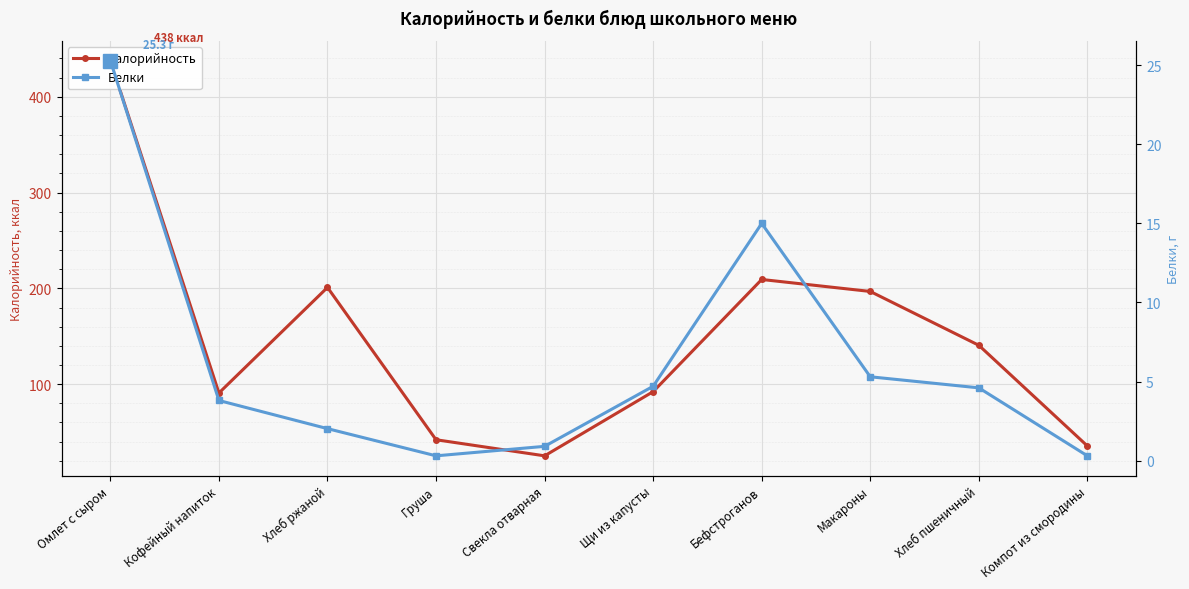

Rank the series at Макароны from lowest to highest value.

Белки, Калорийность